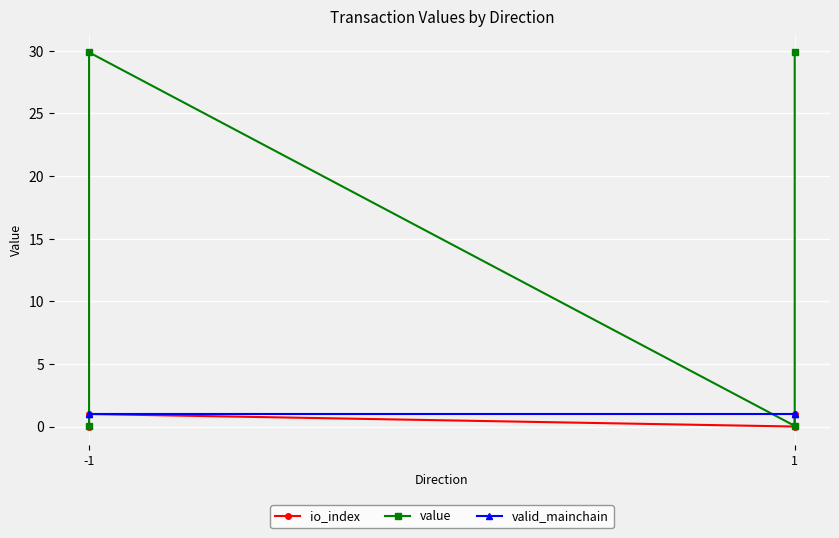

List the series in order of their peak value, highest first.

value, io_index, valid_mainchain